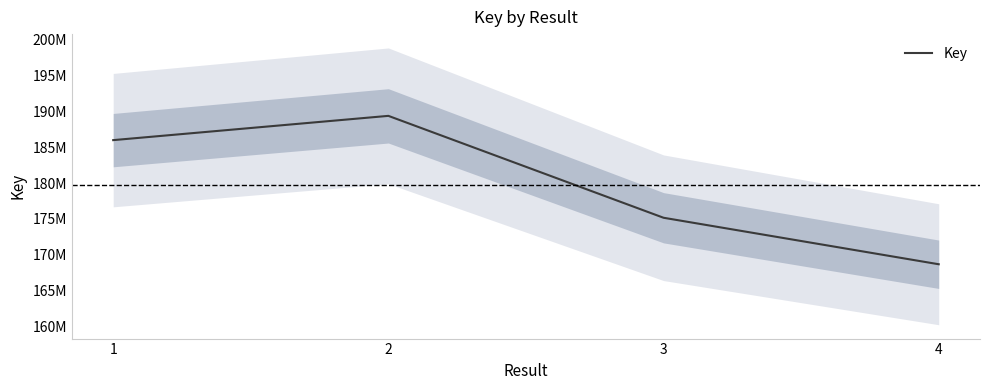

Reading left to right, extract all data points from this chart.

1=185997039	2=189381278	3=175173105	4=168689880